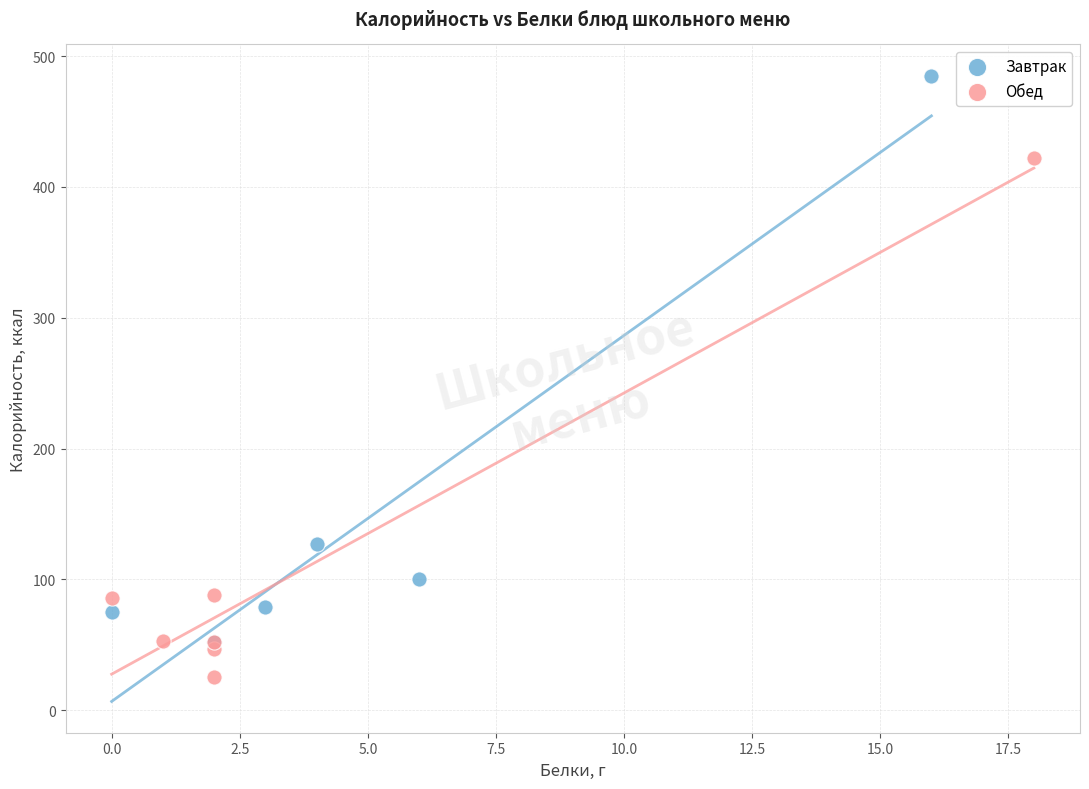

Which series contains the lowest Y value?

Обед